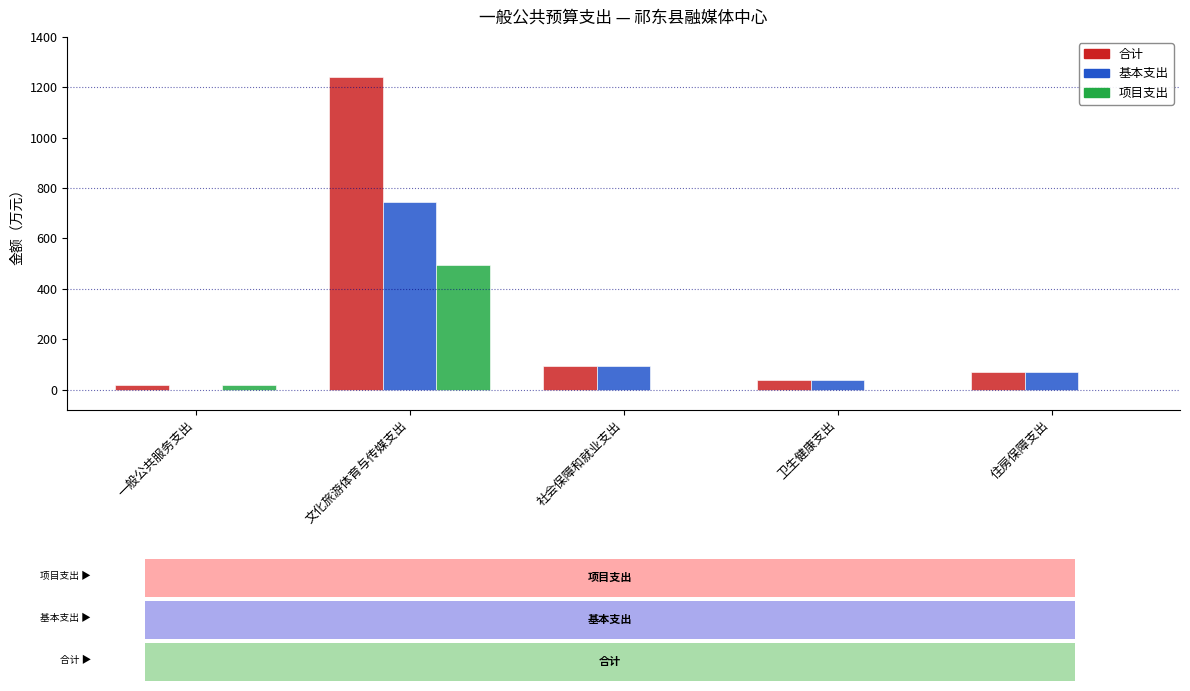

What is the sum of the 基本支出 values at 文化旅游体育与传媒支出 and 卫生健康支出?

783.6